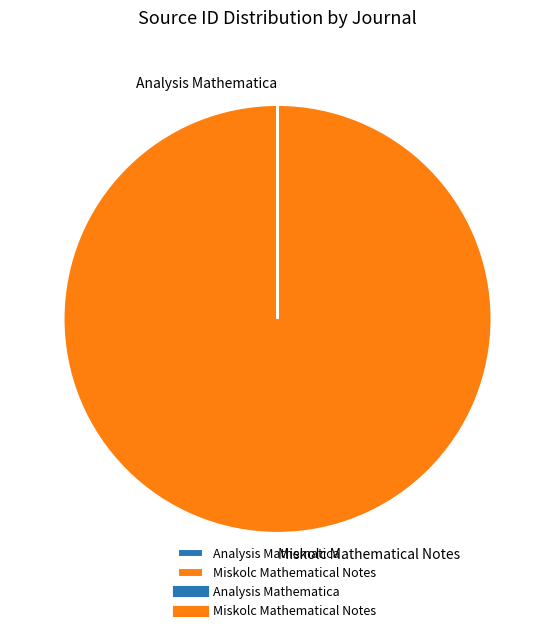

What is the largest slice in the pie chart?

Miskolc Mathematical Notes